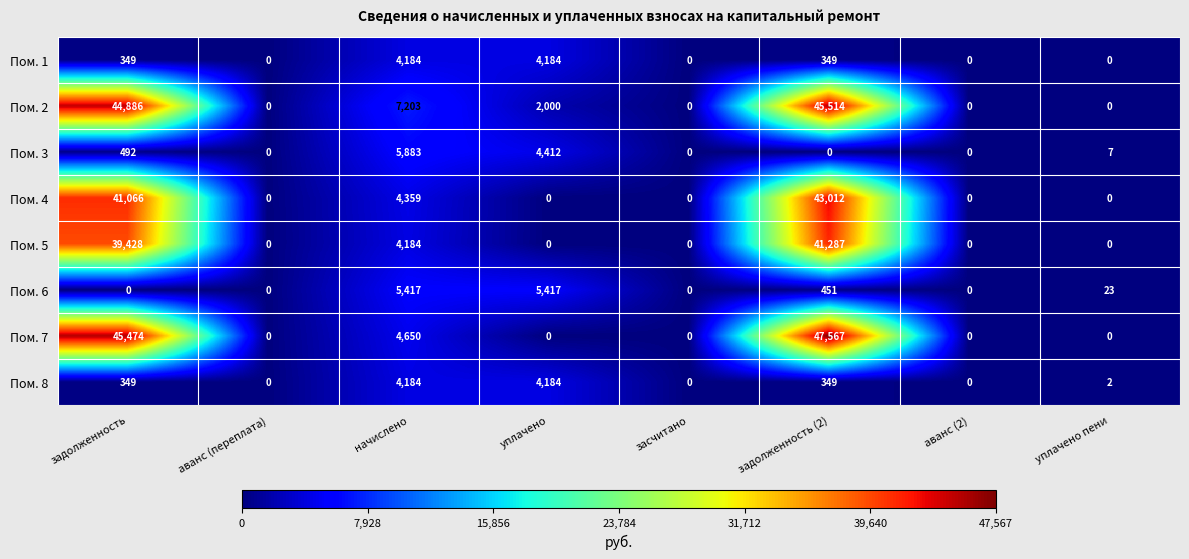

Which series has the largest range (max minus min)?

Пом. 7